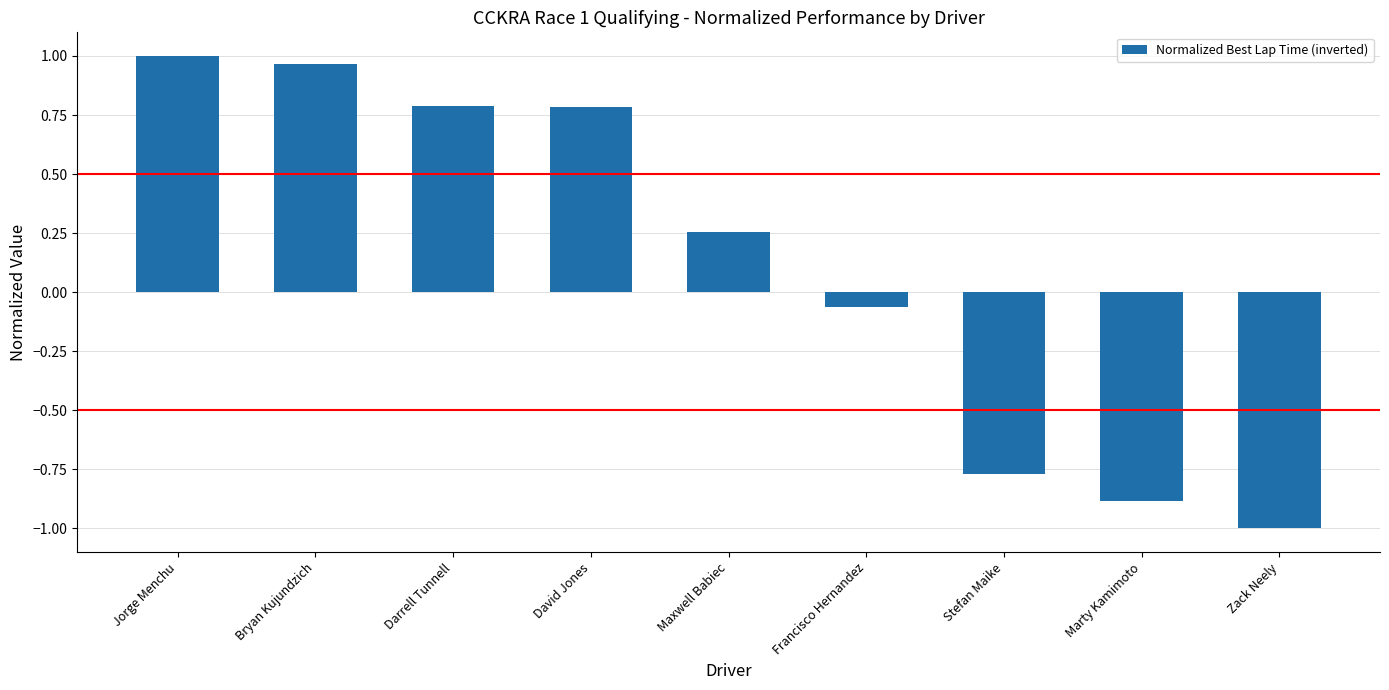

What is the label of the 8th bar from the right?

Bryan Kujundzich